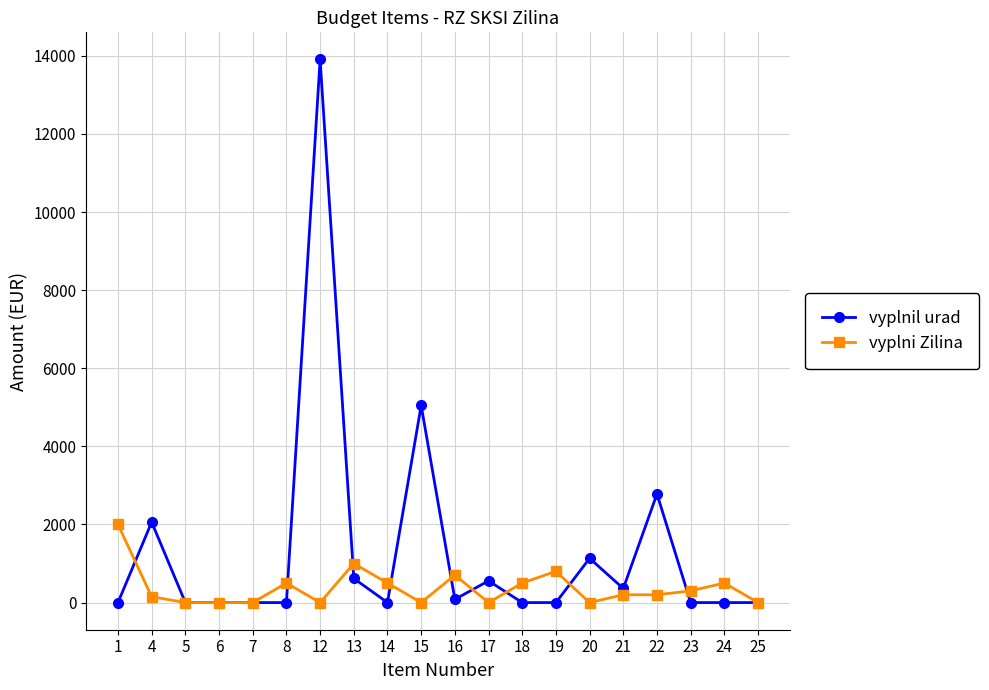

Where is the first local maximum for vyplnil urad?

4